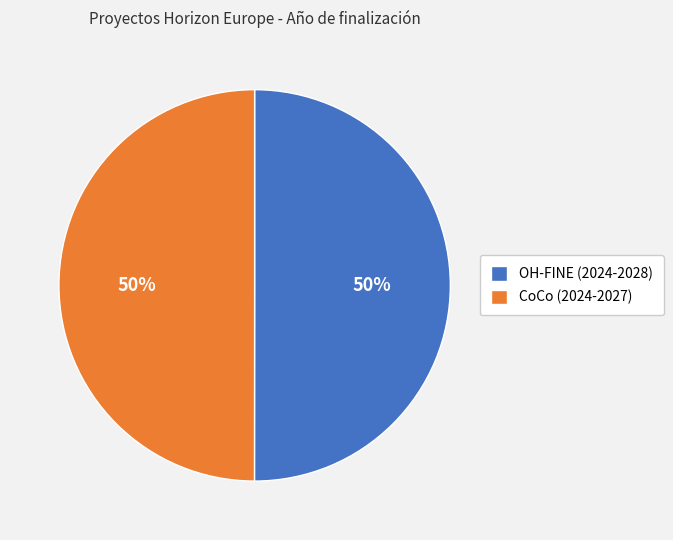

Is it true that CoCo (2024-2027) is 50% of the pie?

True